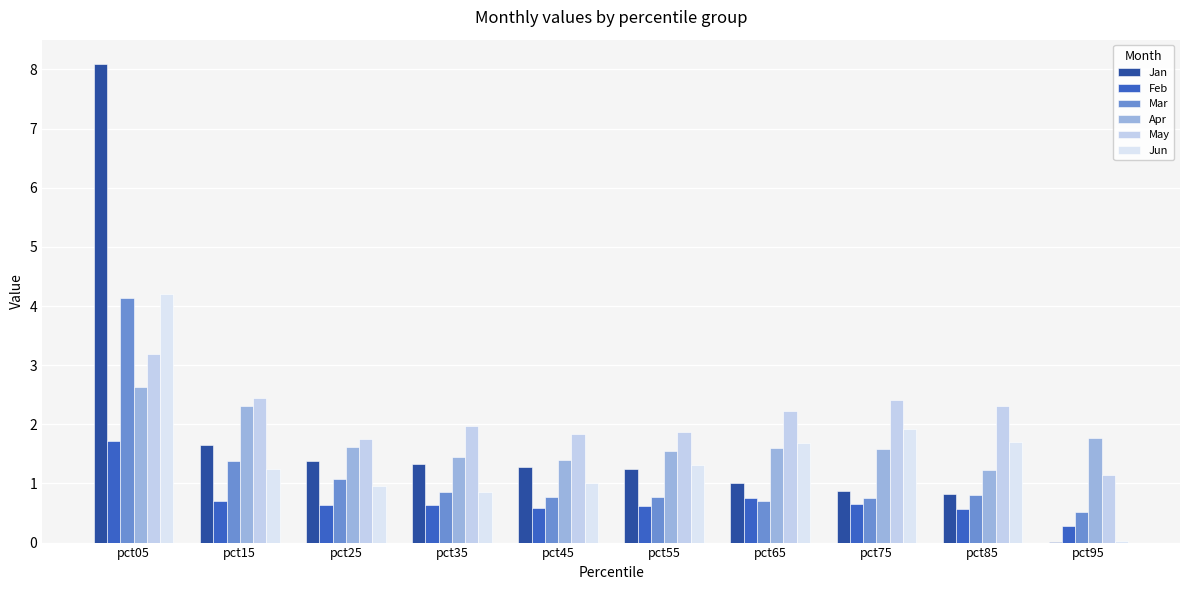

What is the difference between the second highest and minimum values in the Mar series?

0.9